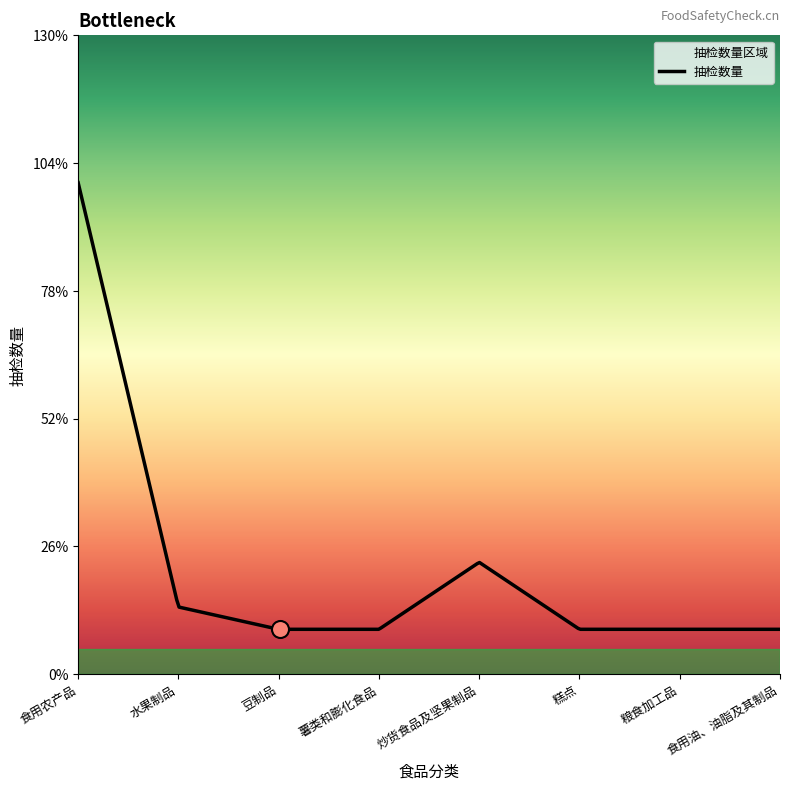

What is the total value across all series at 糕点?

8